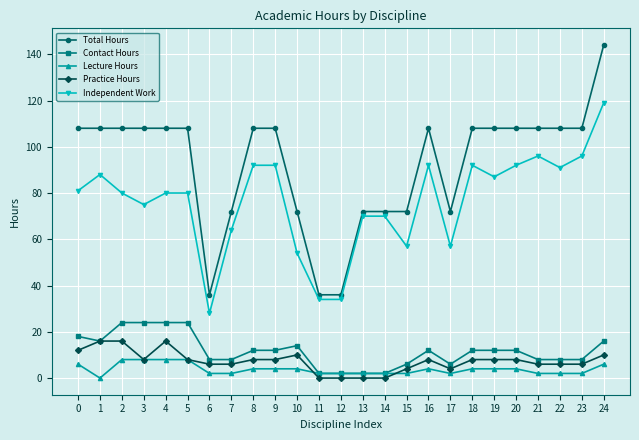

List the series in order of their peak value, lowest first.

Lecture Hours, Practice Hours, Contact Hours, Independent Work, Total Hours